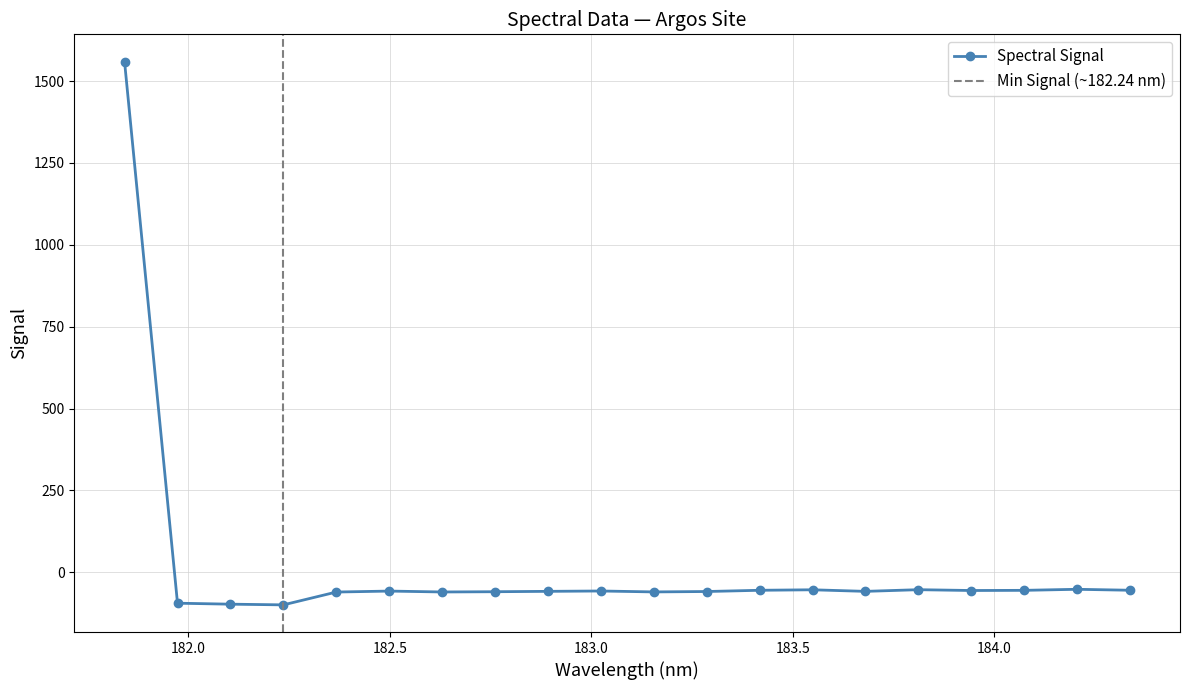

How many lines are shown in the chart?

1